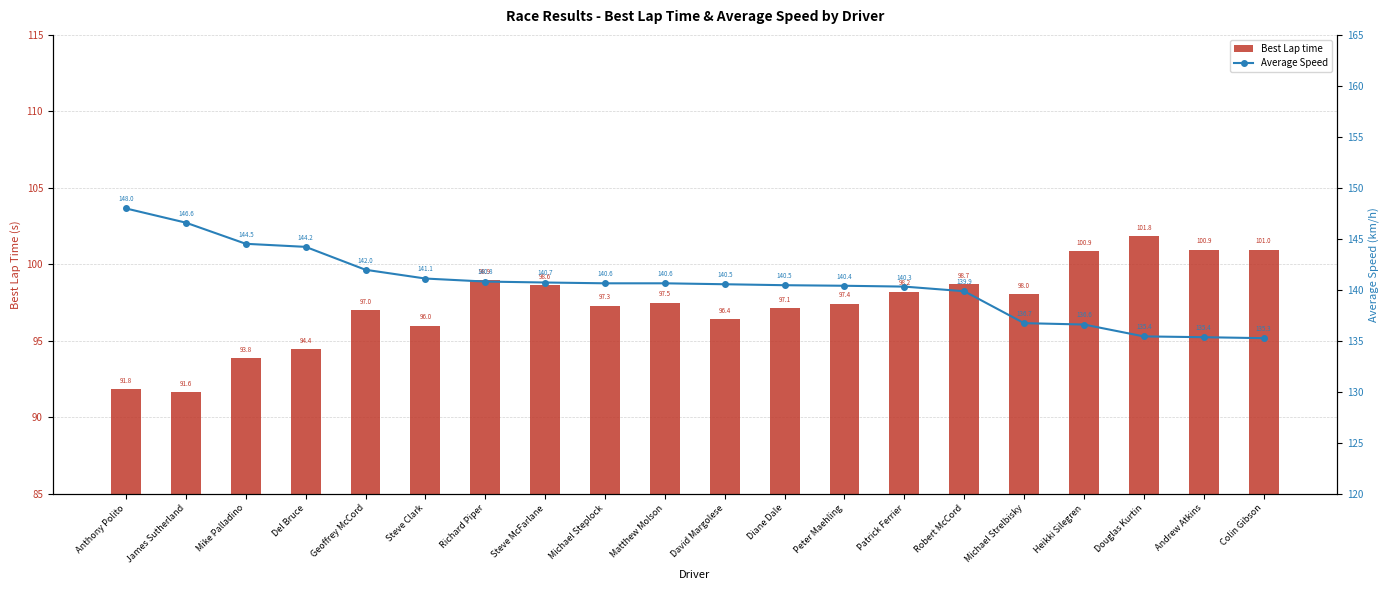

What is the spread (max minus min) of values at Andrew Atkins?

34.4